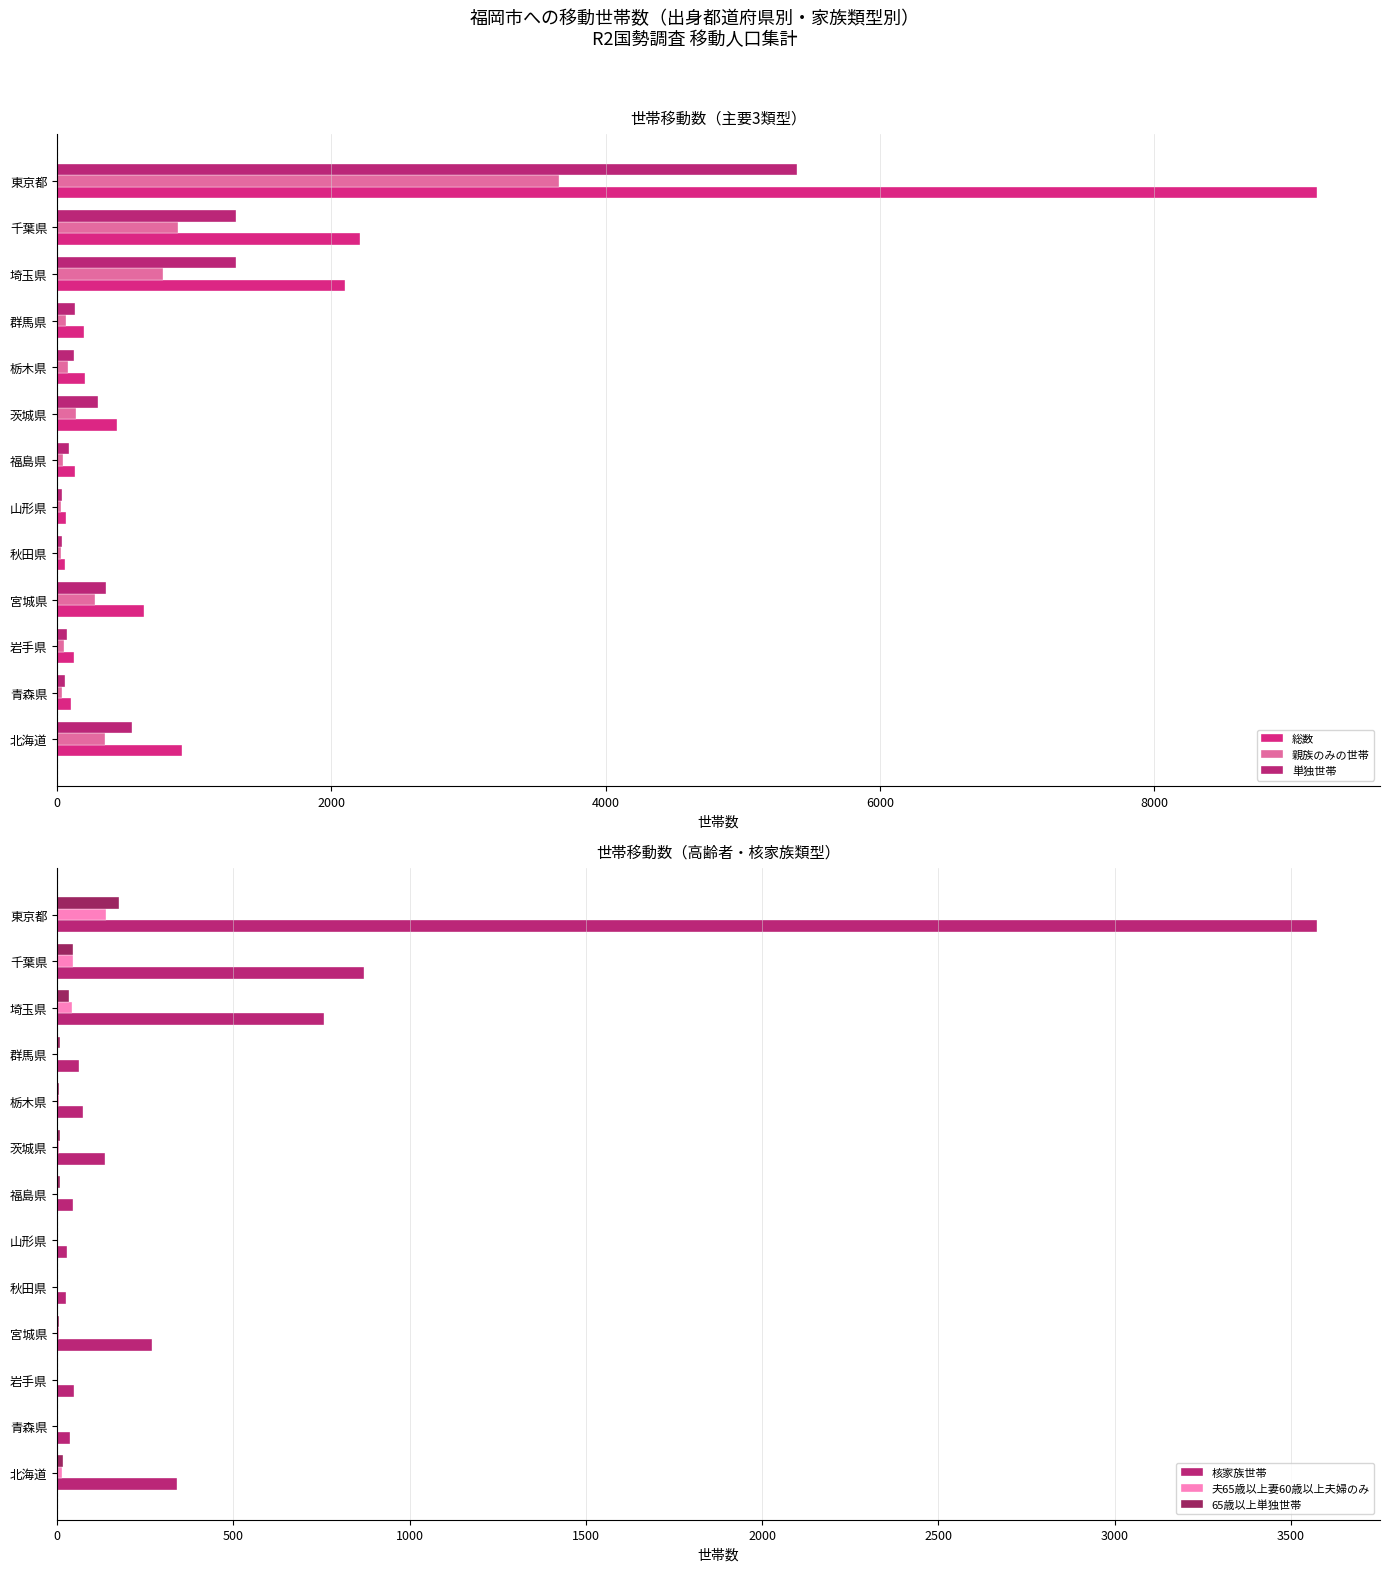

Reading left to right, list all the values displayed in this chart.

総数: 907	99	124	633	59	61	133	437	202	193	2098	2209	9187
親族のみの世帯: 347	38	48	272	25	28	45	138	77	64	774	881	3657
単独世帯: 547	60	74	357	33	32	85	295	123	129	1302	1307	5397
核家族世帯: 340	37	48	269	24	28	44	136	73	62	758	870	3574
夫65歳以上妻60歳以上夫婦のみ: 13	0	1	6	1	2	1	6	4	1	42	44	139
65歳以上単独世帯: 16	0	2	4	1	1	8	8	5	7	32	45	175